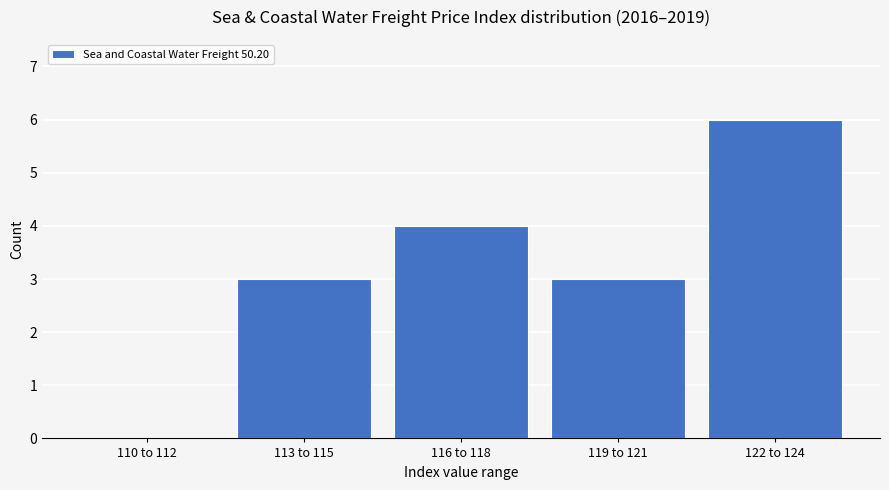

Reading right to left, what are all the values shown in this chart?

122 to 124=6	119 to 121=3	116 to 118=4	113 to 115=3	110 to 112=0